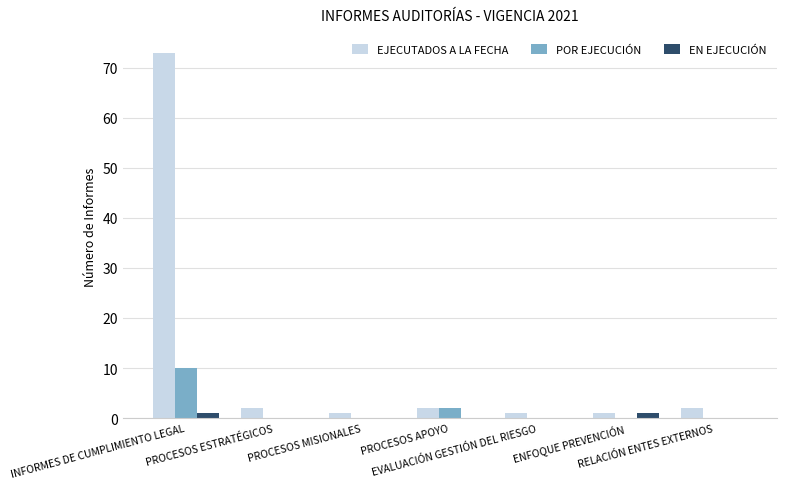

Which series has the largest total across all categories?

EJECUTADOS A LA FECHA